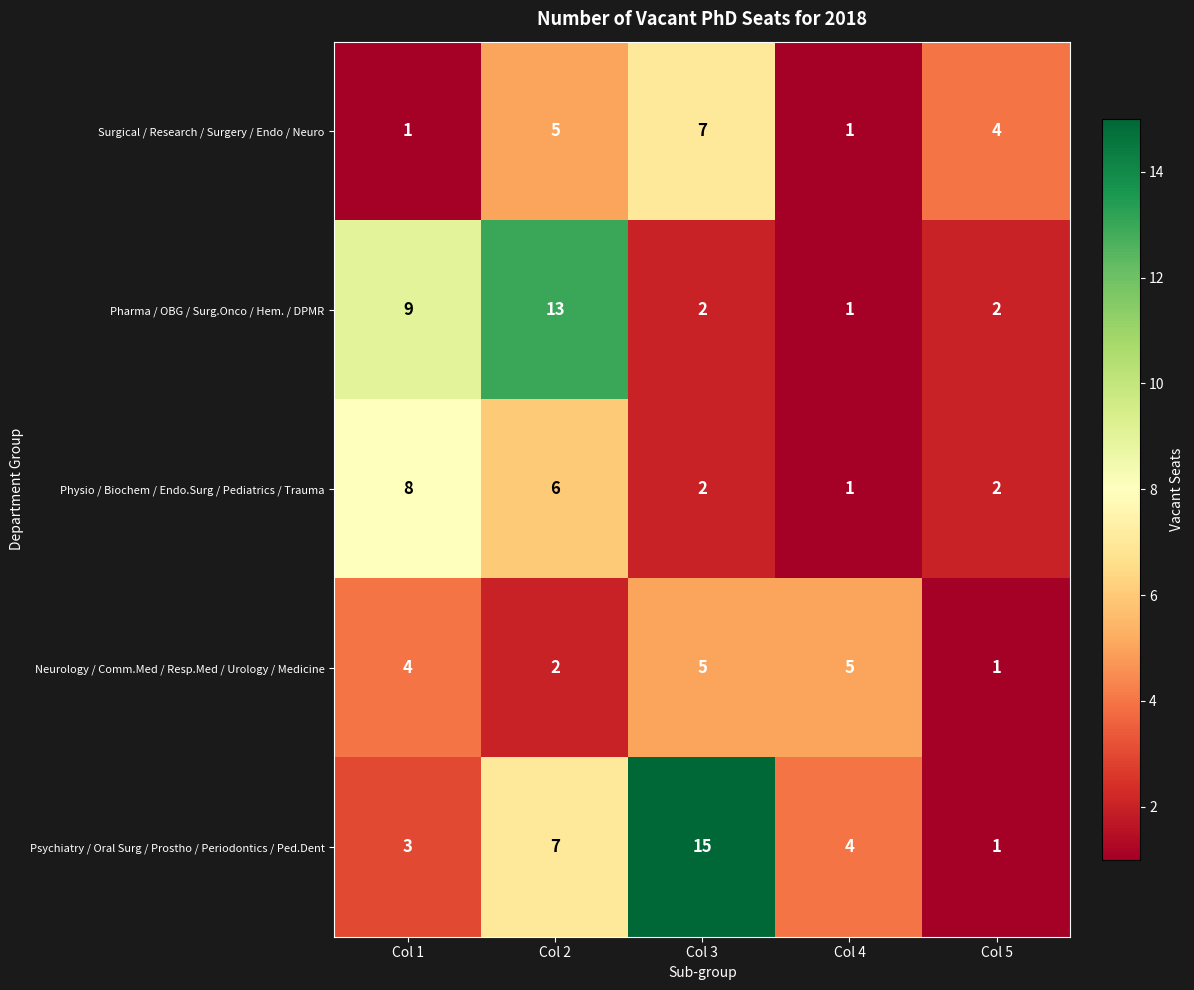

The value of Pharma / OBG / Surg.Onco / Hem. / DPMR at Col 2 is 23. True or false?

False